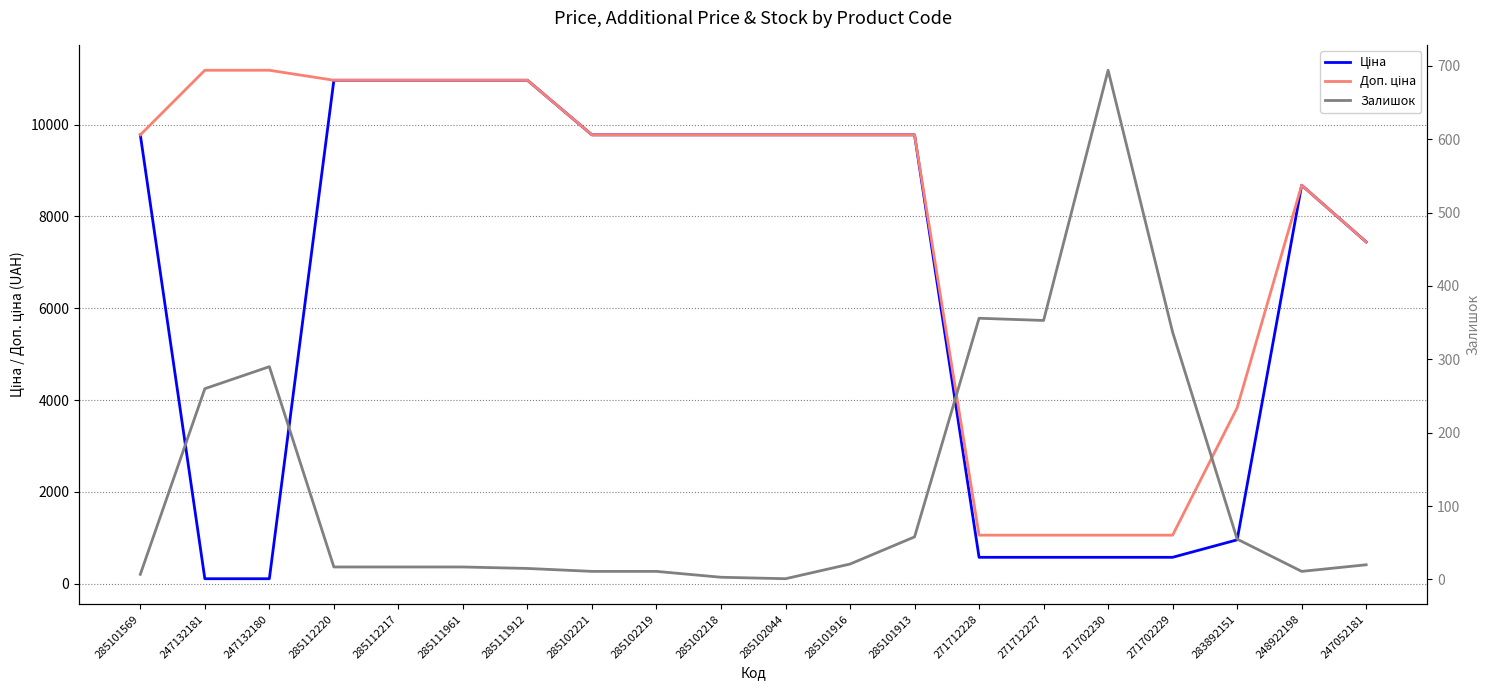

Where does the Ціна series first go above 9775?

285101569